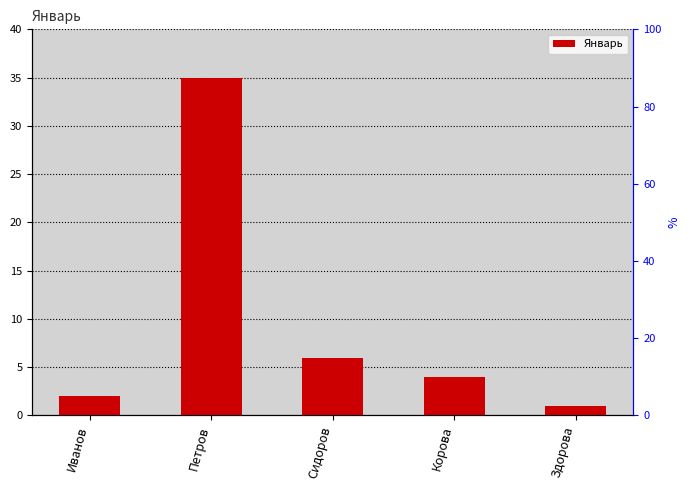

The chart shows a value of 1 at Здорова. True or false?

True